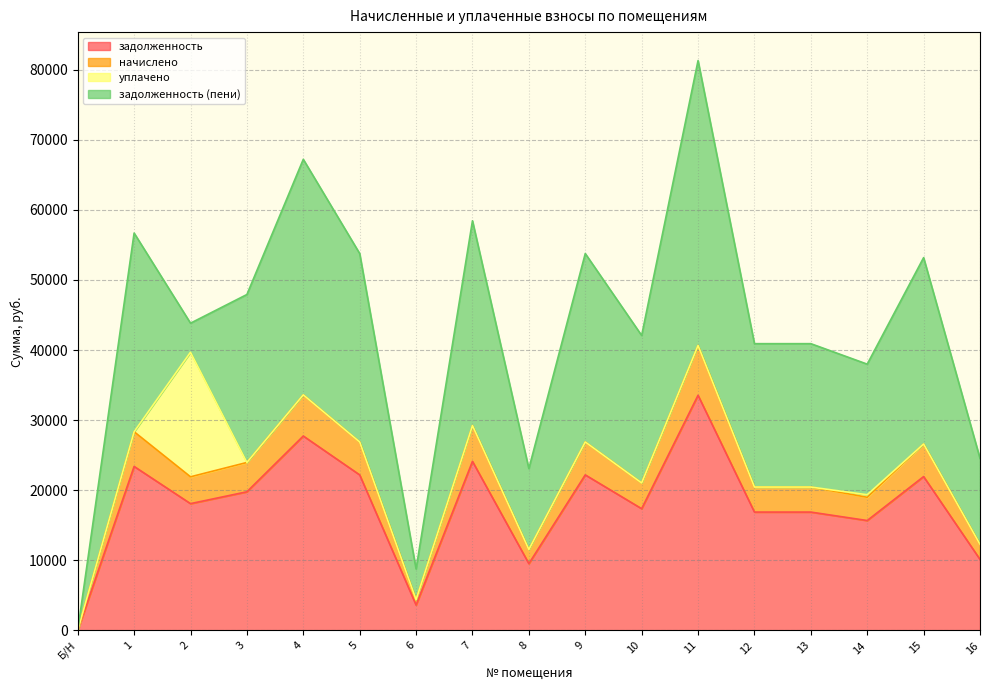

How many interior local valleys does the начислено series have?

5